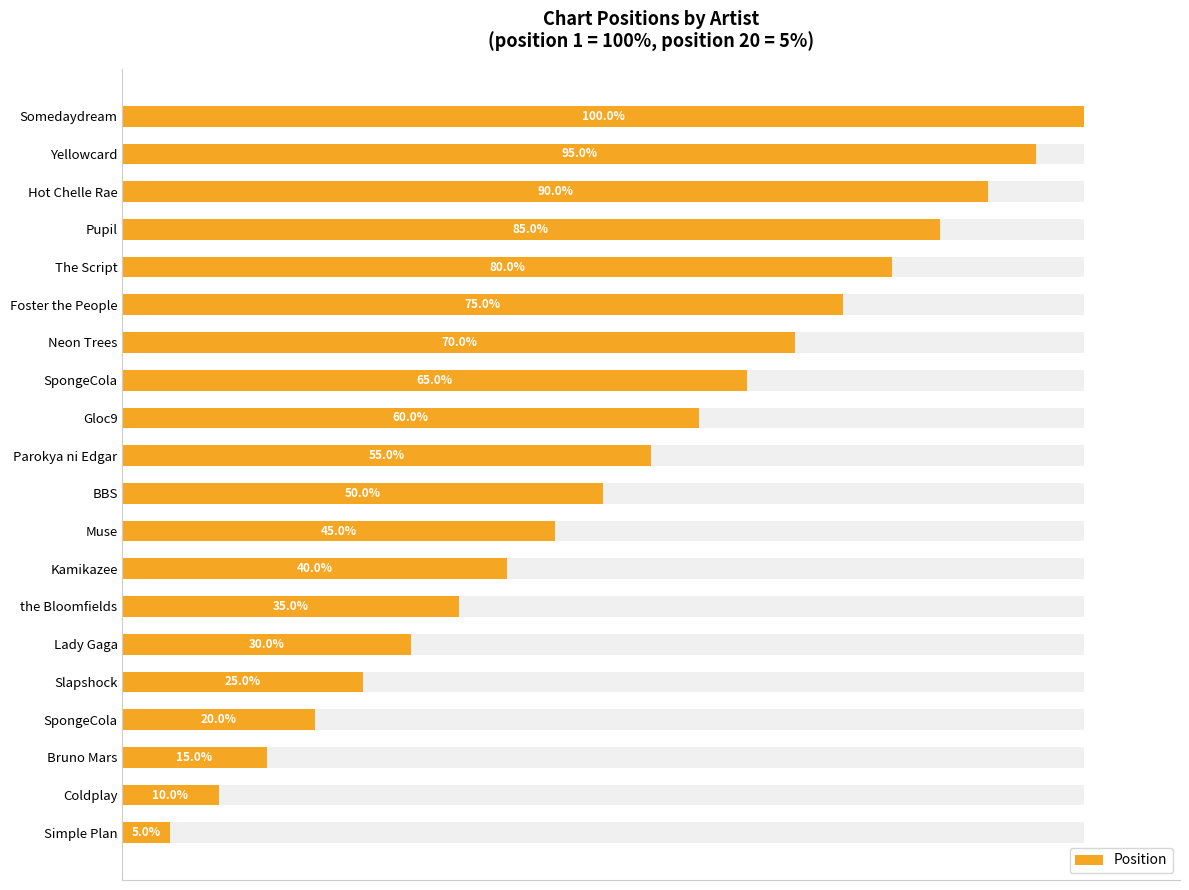

How many distinct data groups are displayed?

1